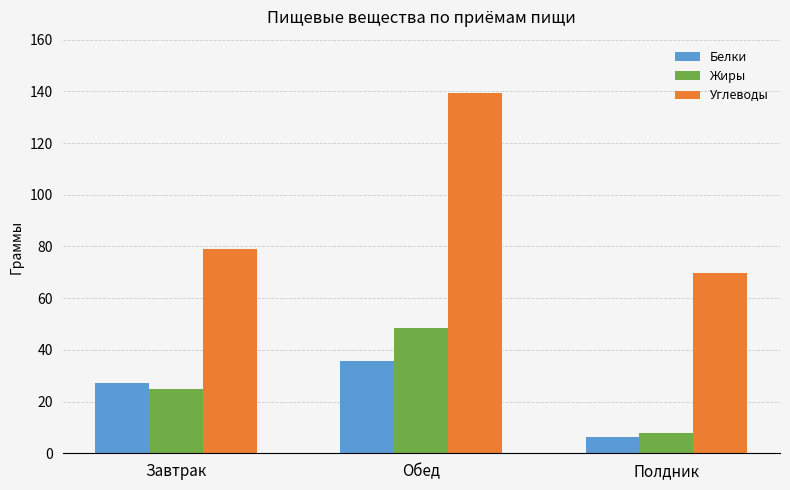

What is the sum of the Белки values at Завтрак and Обед?

62.9